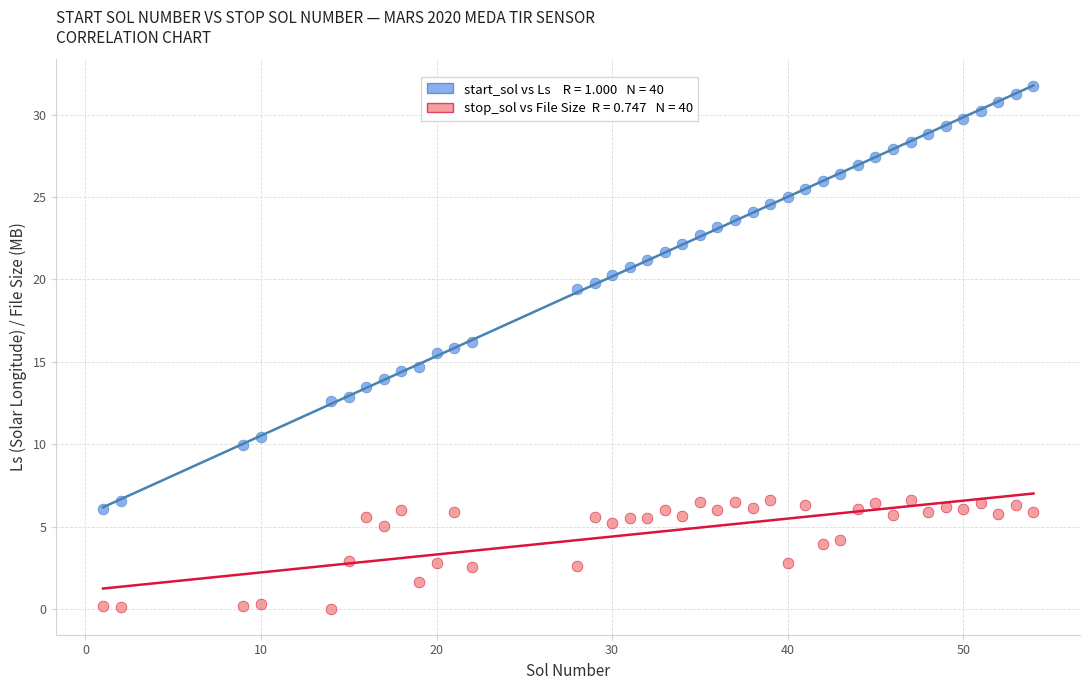

Across all data points, what is the range of X values (max minus min)?

53.0